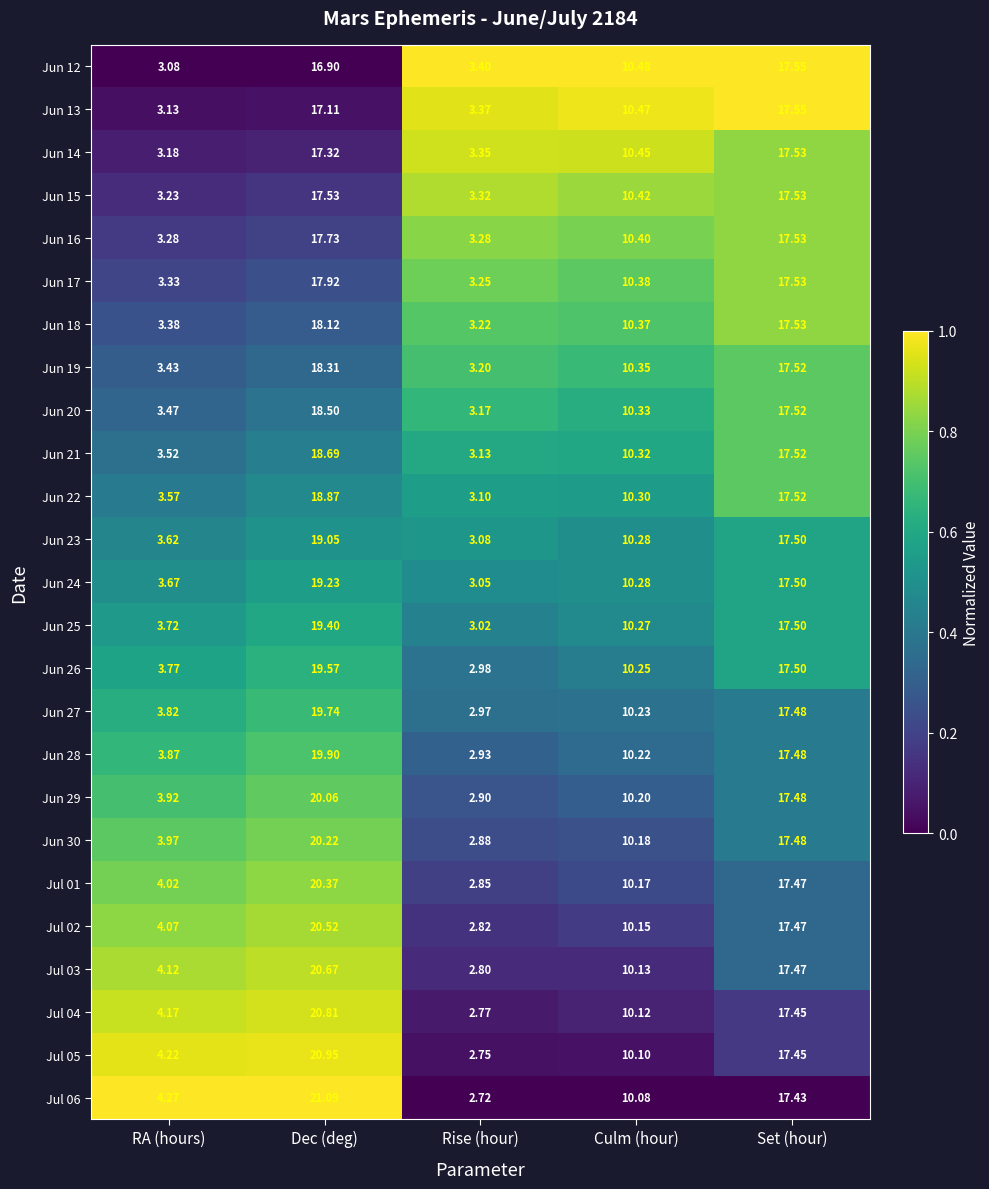

At which label is Jun 17 closest to 10?

Culm (hour)